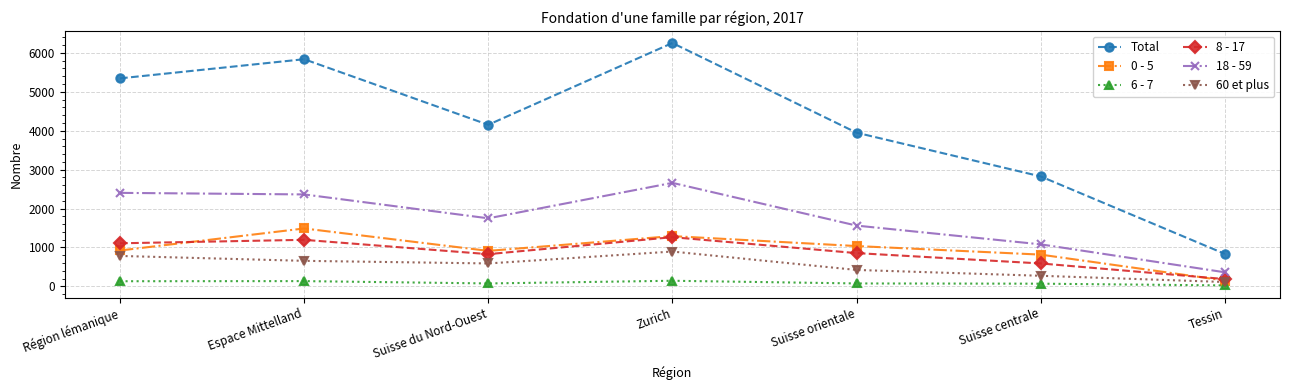

Is the value of 6 - 7 at Zurich greater than the value of 0 - 5 at Région lémanique?

No